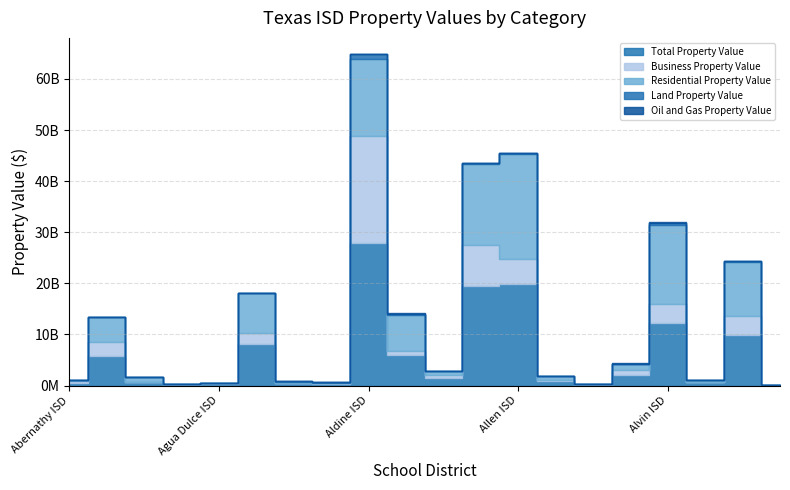

Reading left to right, extract all data points from this chart.

Total Property Value: 546324262	5702031317	711746819	63670978	239087248	8040077537	418005387	329721678	27914691800	5961040354	1421274163	19544562417	19824510005	828359294	199751436	2135573678	12171556786	628424696	9972519692	53787072
Business Property Value: 313133241	2794278122	81102760	164877350	207196477	2271222503	77621576	162238728	20887836623	881248500	695218957	7919772440	4895408284	292977042	44938030	846297649	3711617549	145294716	3701225915	31571470
Residential Property Value: 148443935	4933261554	938258834	4708300	33515114	7723012479	293045744	98632698	15008538634	7008164425	787340365	15837587751	20610962859	657179304	66039600	1211720815	15518055169	275988640	10583303723	12673310
Land Property Value: 16599104	65139683	15876573	36911487	21890655	91188980	16428648	32937059	975141892	129237210	36960575	311960298	263479488	36648683	20961944	74376867	393312642	47032081	83581155	8535460
Oil and Gas Property Value: 126000230	18236368	0	0	9190681	0	3854530	29073001	4899871	208934940	6896960	197590	0	31426	18984341	204015109	252166144	77522457	0	0